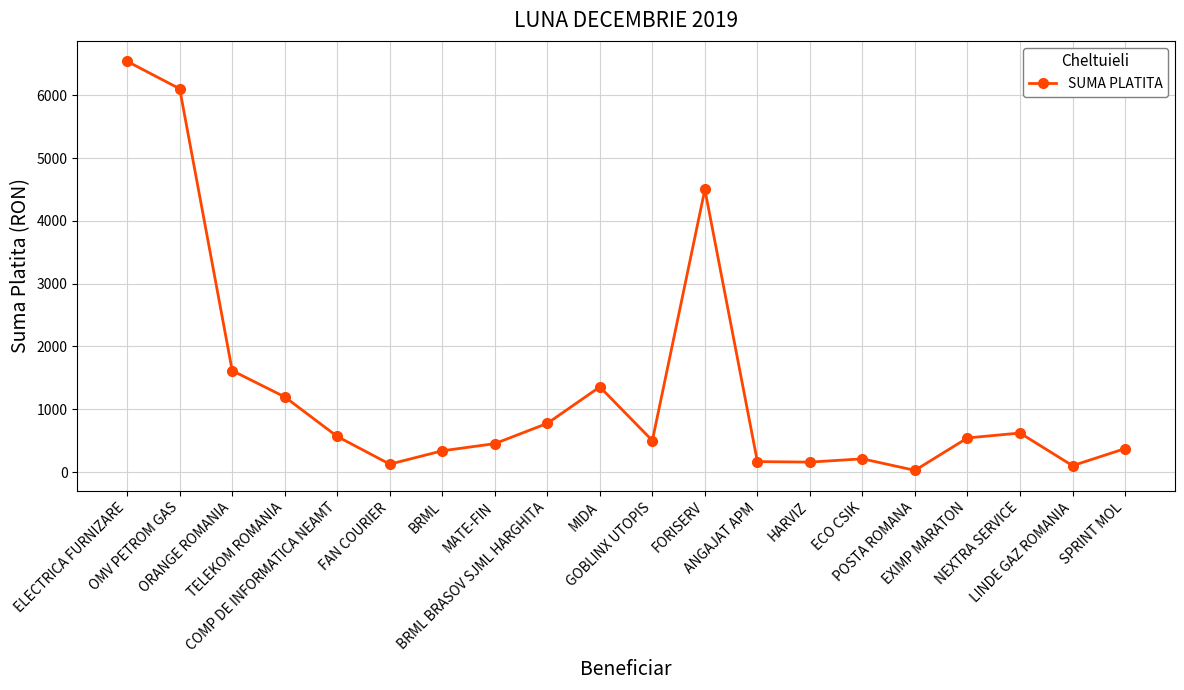

True or false: there are more than 1 points higher than both neighbors.

True